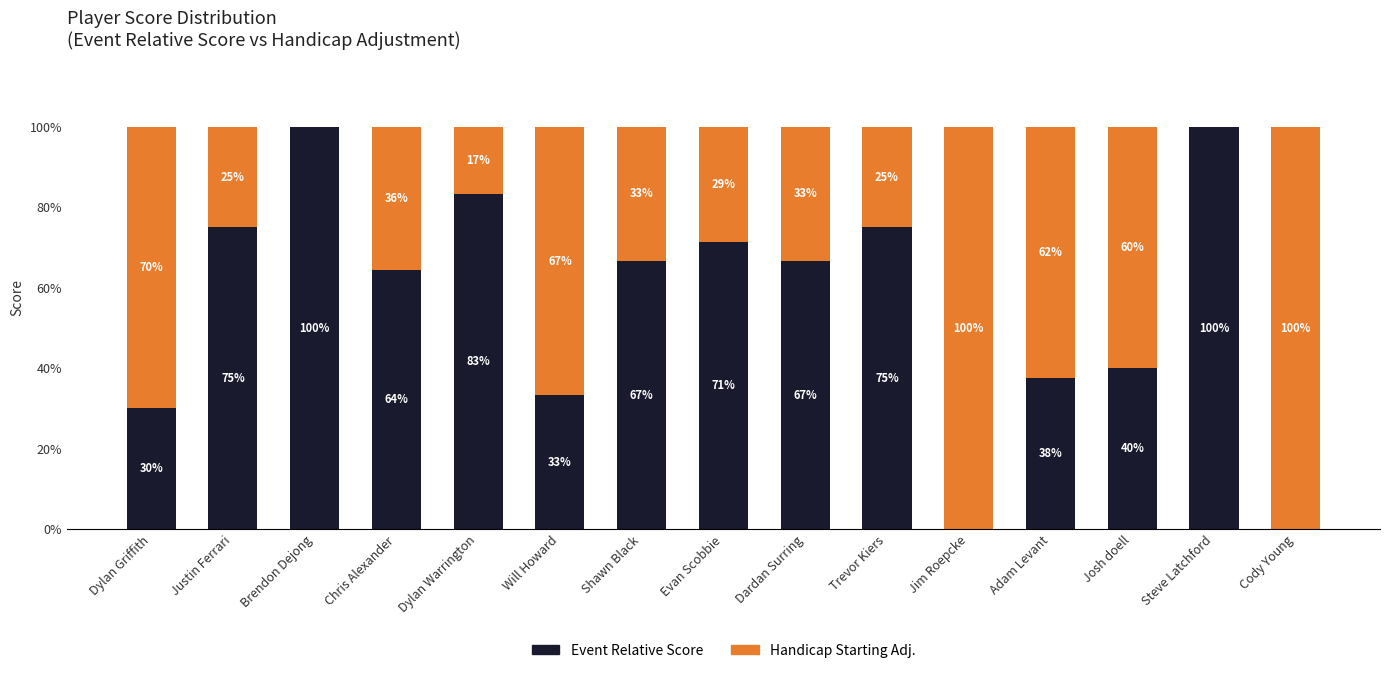

What is the total value across all series at Evan Scobbie?

100.0